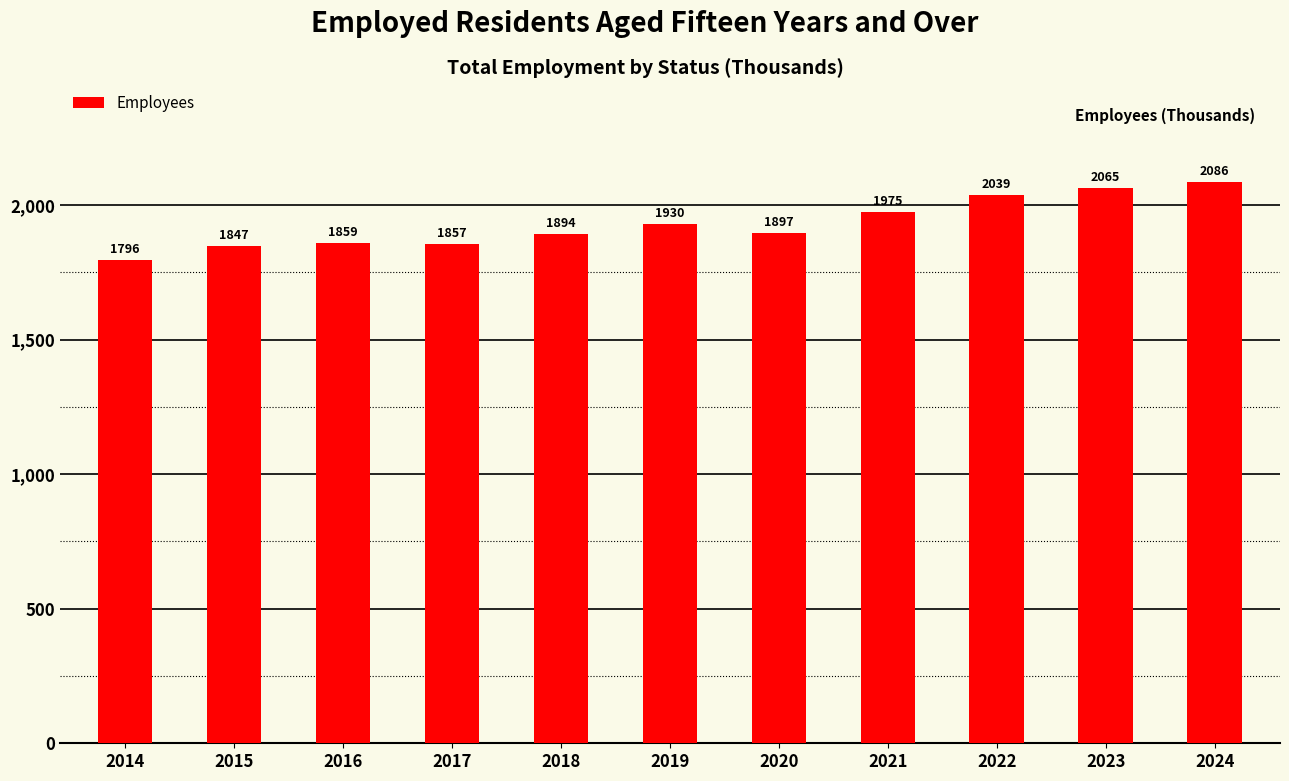

What is the sum of all values?

21245.3